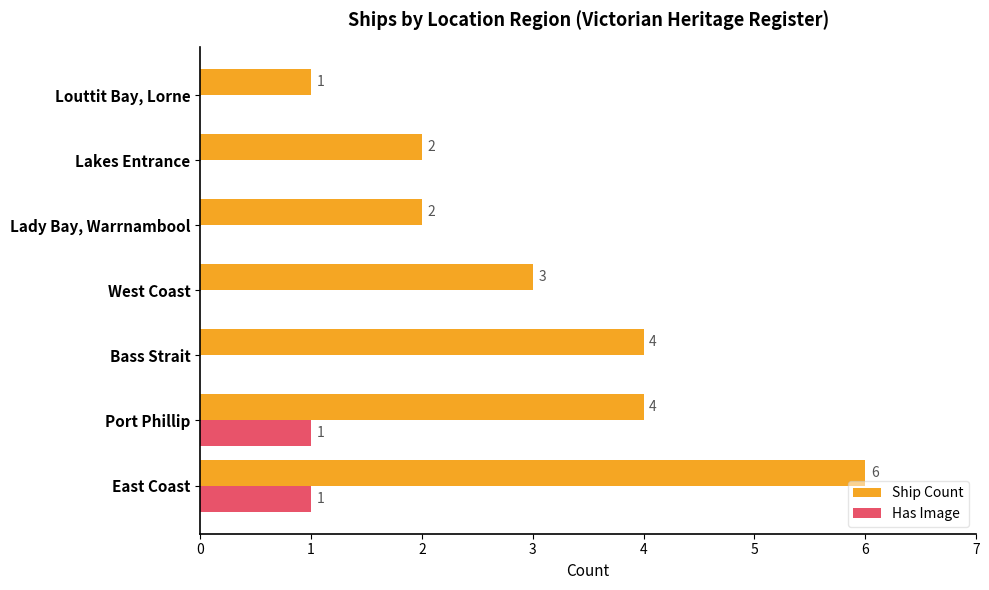

How many Has Image values are between 0 and 1?

7